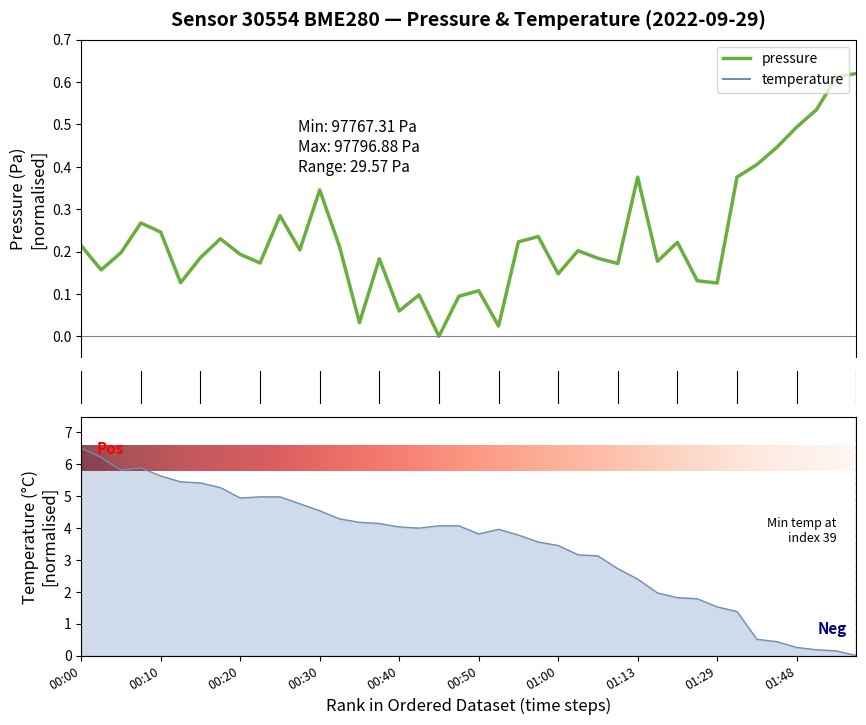

At which category does the chart reach its peak across all series?

00:00